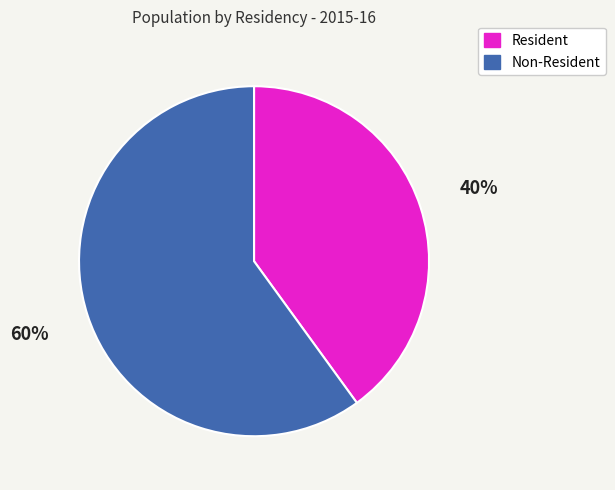

How many slices are in this pie chart?

2